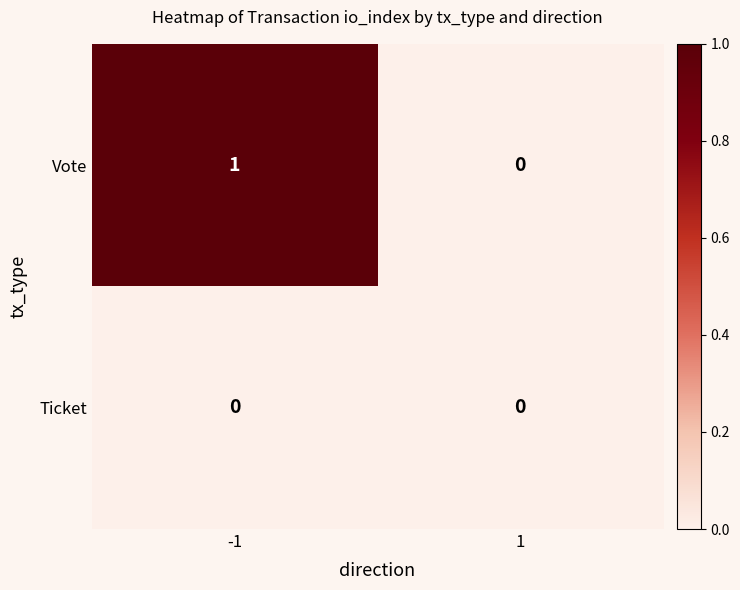

The value of Vote at -1 is 1. True or false?

True